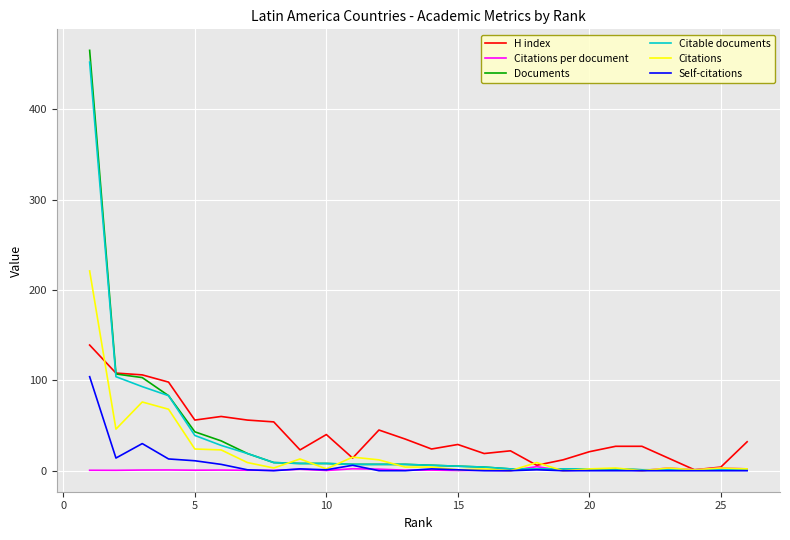

Which series has the widest spread of values?

Documents